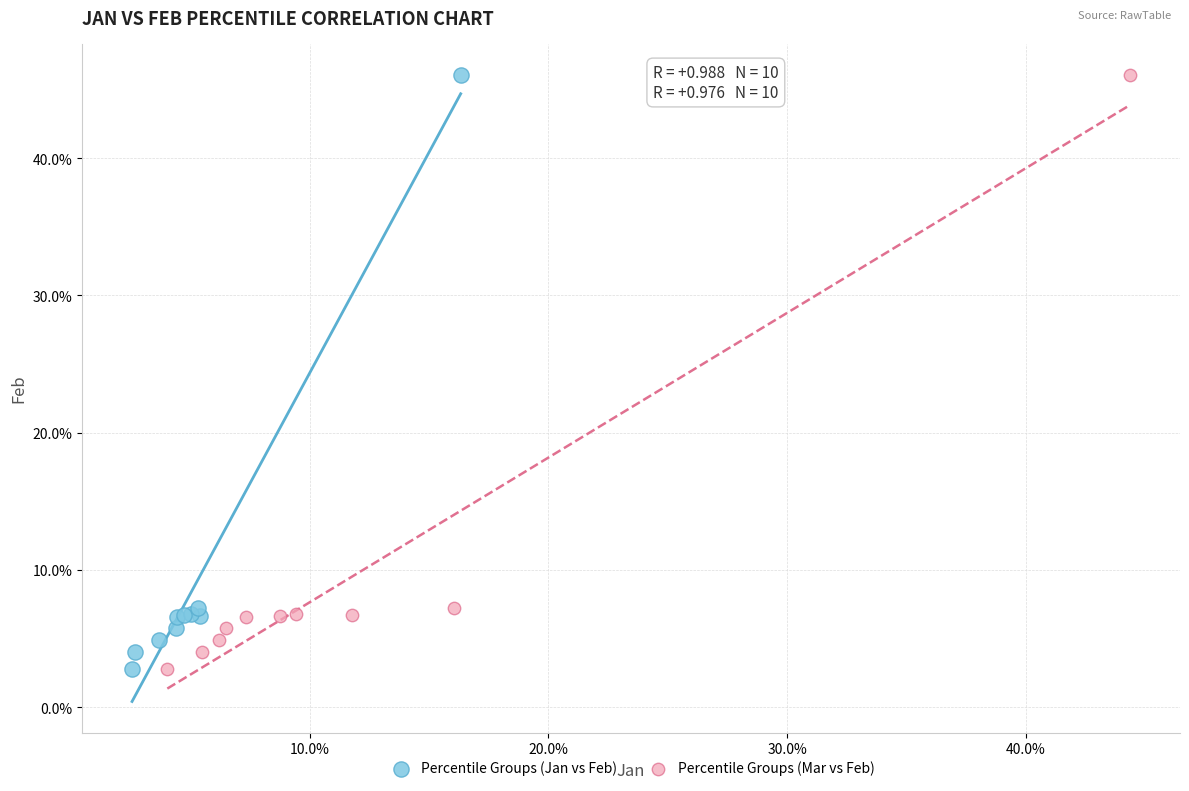

What are all the series names shown in the legend?

Percentile Groups (Jan vs Feb), Percentile Groups (Mar vs Feb)